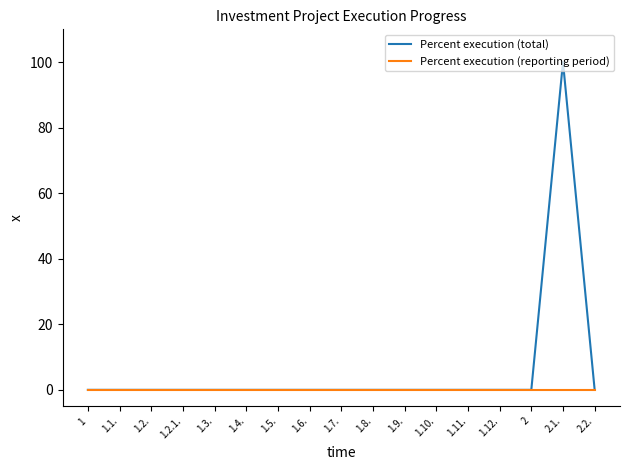

The value of Percent execution (total) at 1.2. is 0. True or false?

True